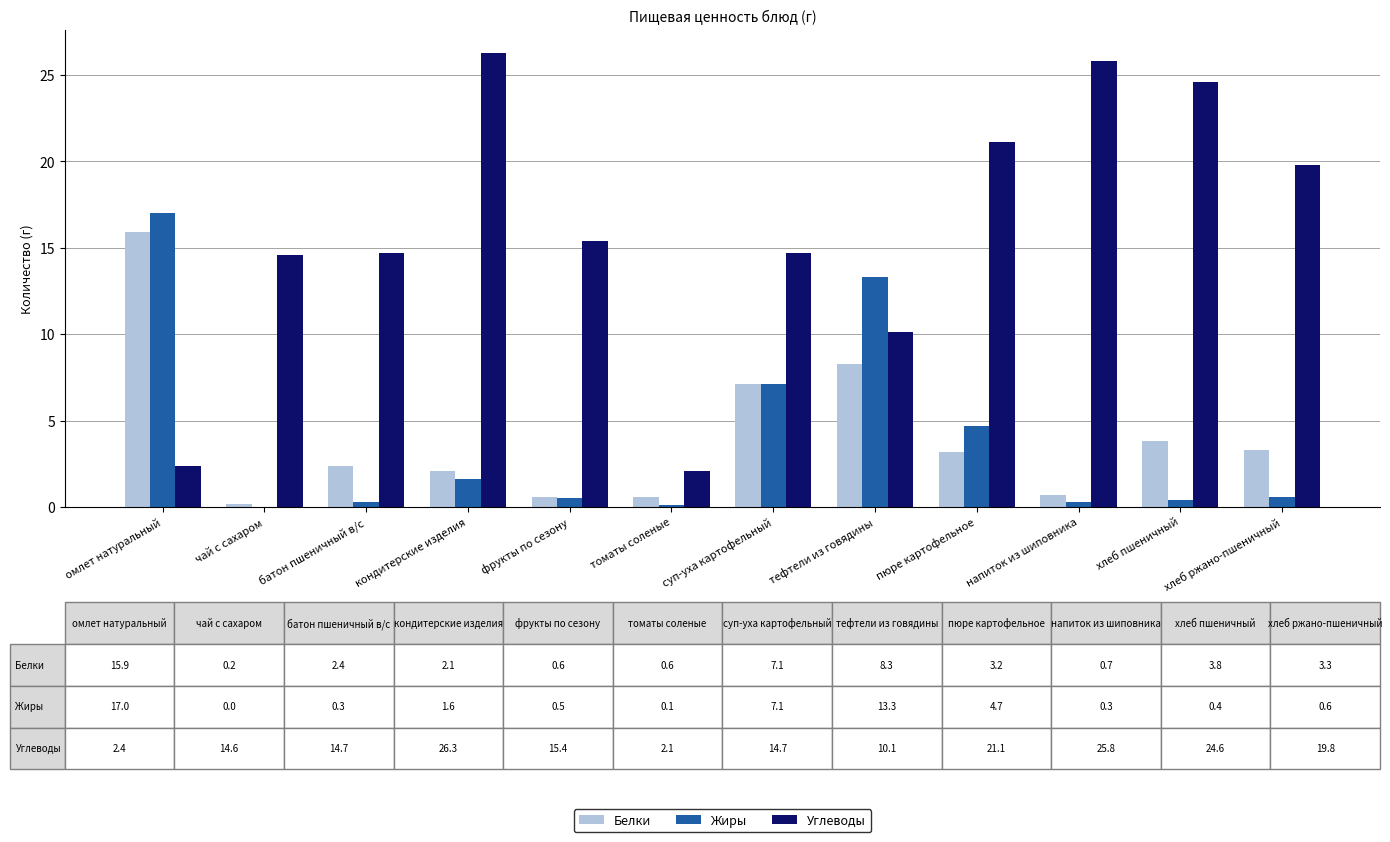

Is it true that Углеводы equals 10.1 at тефтели из говядины?

True